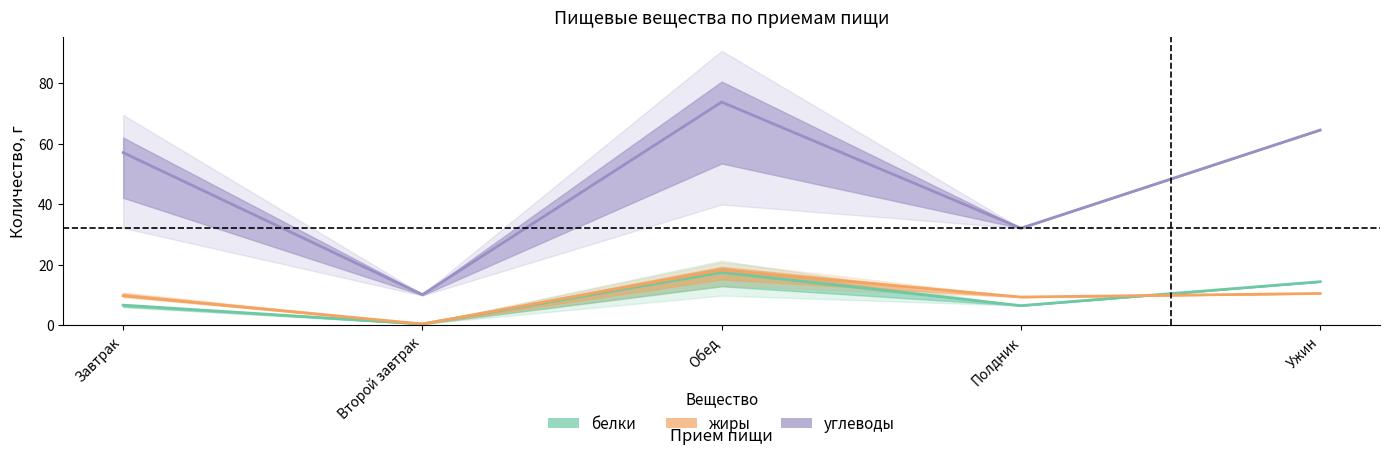

Which has a higher value, Обед or Завтрак?

Обед